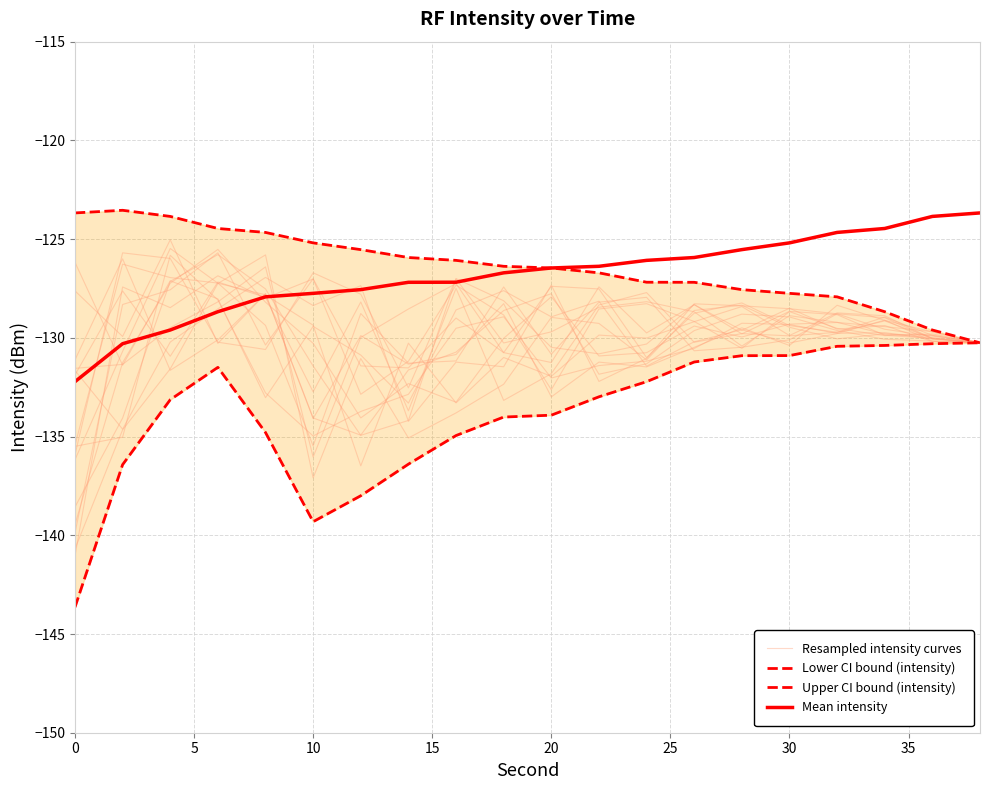

What is the sum of all Upper CI bound (intensity) values?

-2528.6